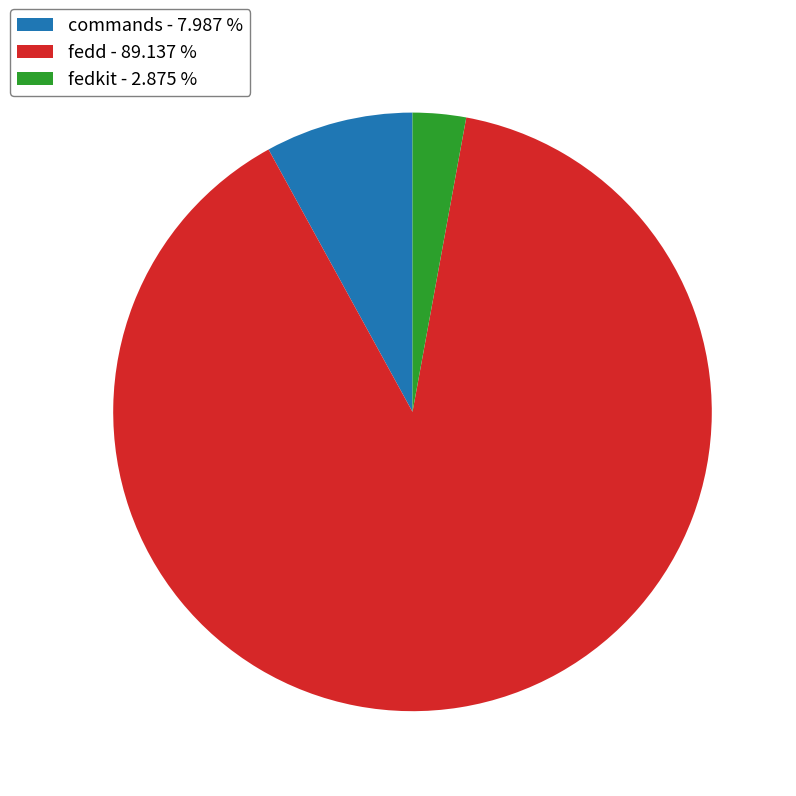

Approximately how many times larger is the value at fedd - 89.137 % compared to commands - 7.987 %?

11.2